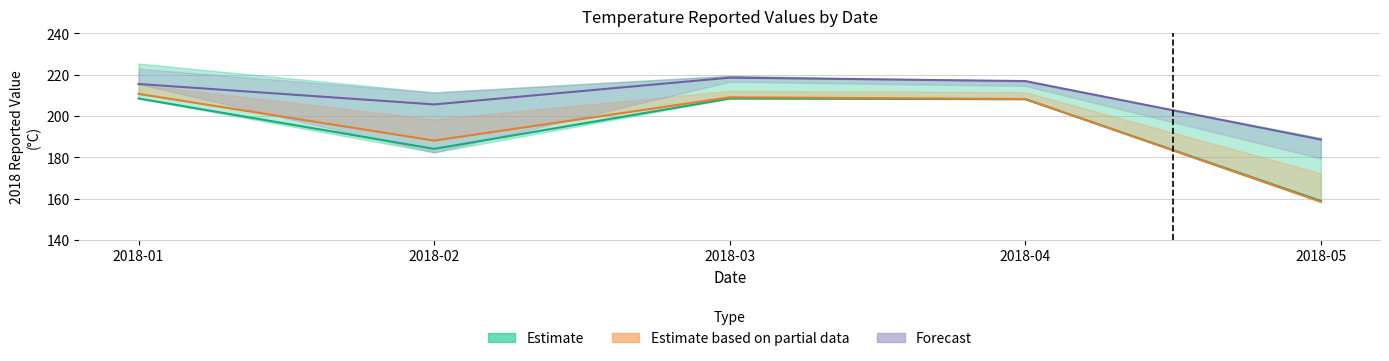

Where does the Estimate based on partial data series first go above 208?

2018-01